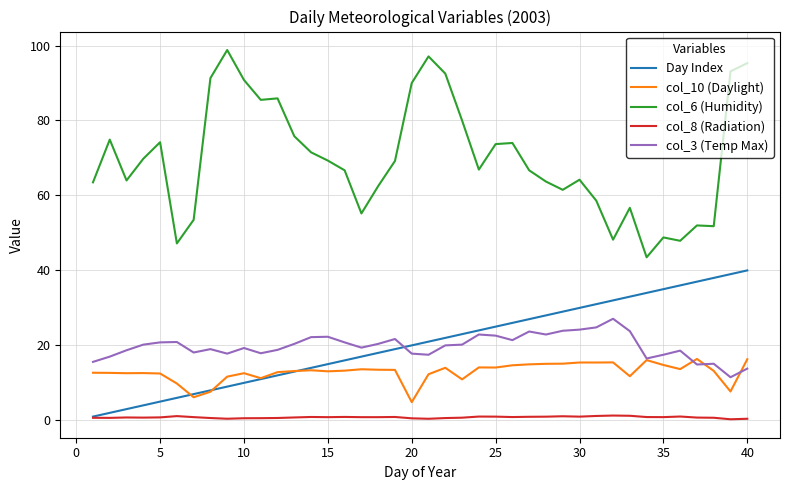

What are all the series names shown in the legend?

Day Index, col_10 (Daylight), col_6 (Humidity), col_8 (Radiation), col_3 (Temp Max)